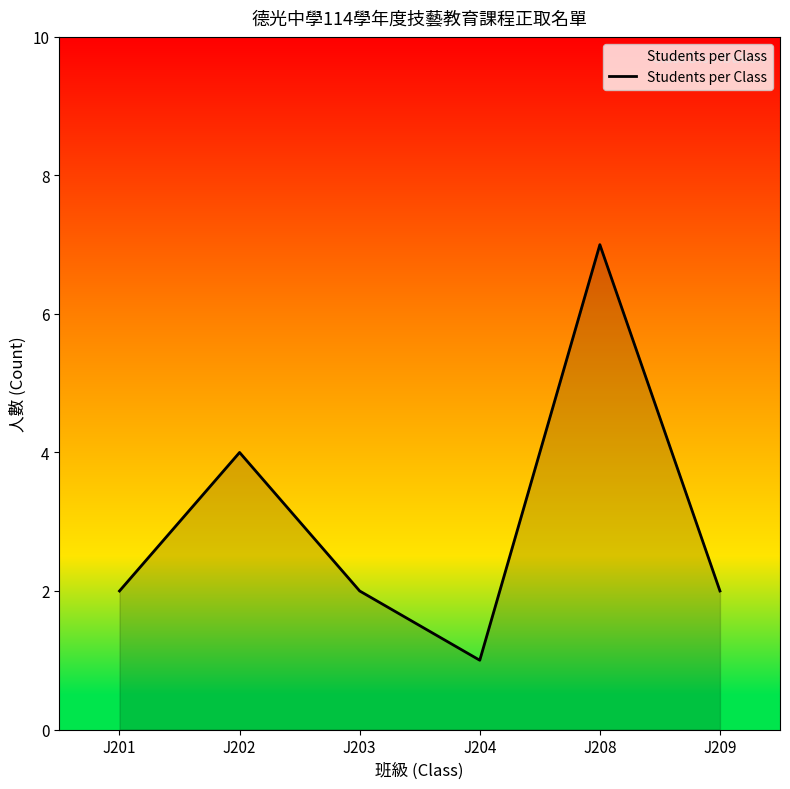

Reading left to right, transcribe all the data shown in this chart.

J201=2	J202=4	J203=2	J204=1	J208=7	J209=2